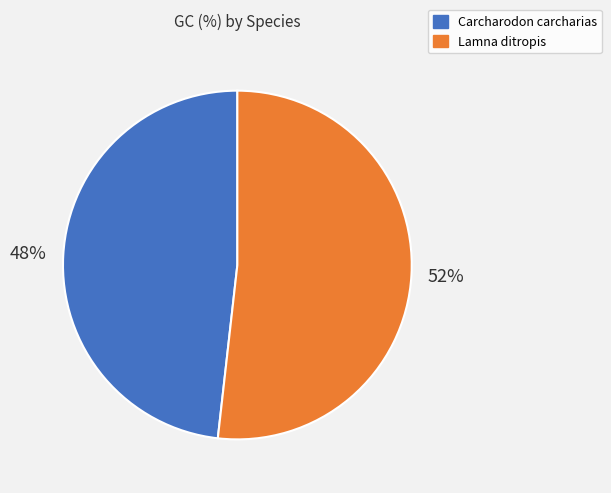

To the nearest percent, what is the difference between the largest and smallest slice percentages?

4%